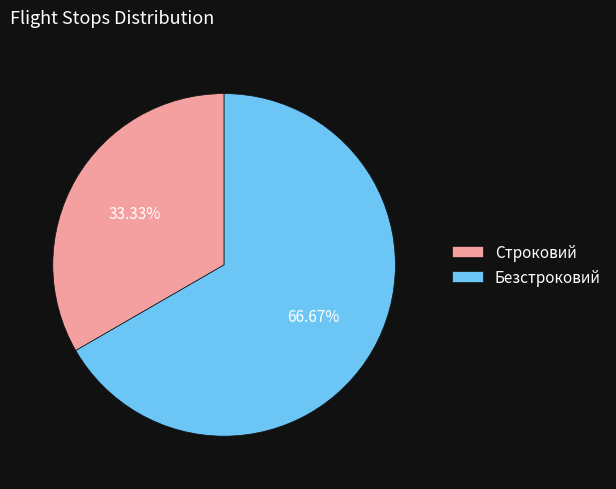

How many slices are in this pie chart?

2